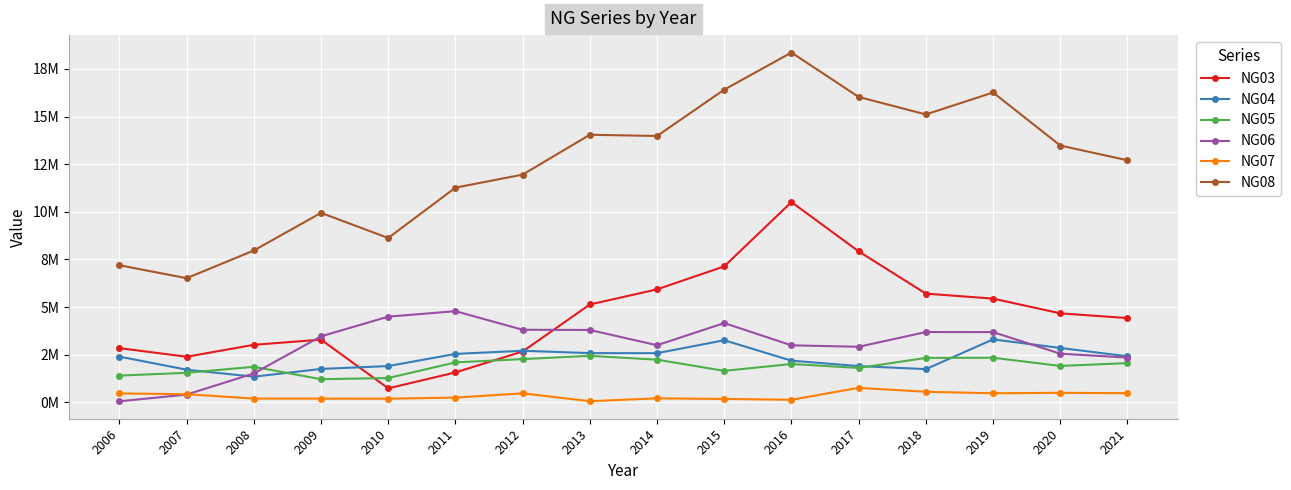

What are all the series names shown in the legend?

NG03, NG04, NG05, NG06, NG07, NG08